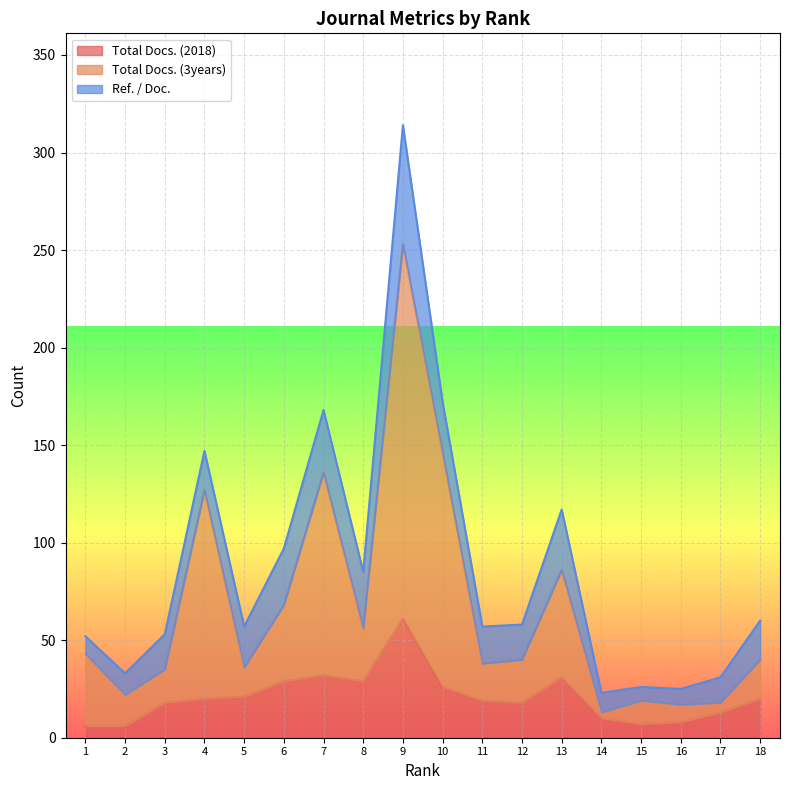

The value of Total Docs. (2018) at 11 is 19. True or false?

True